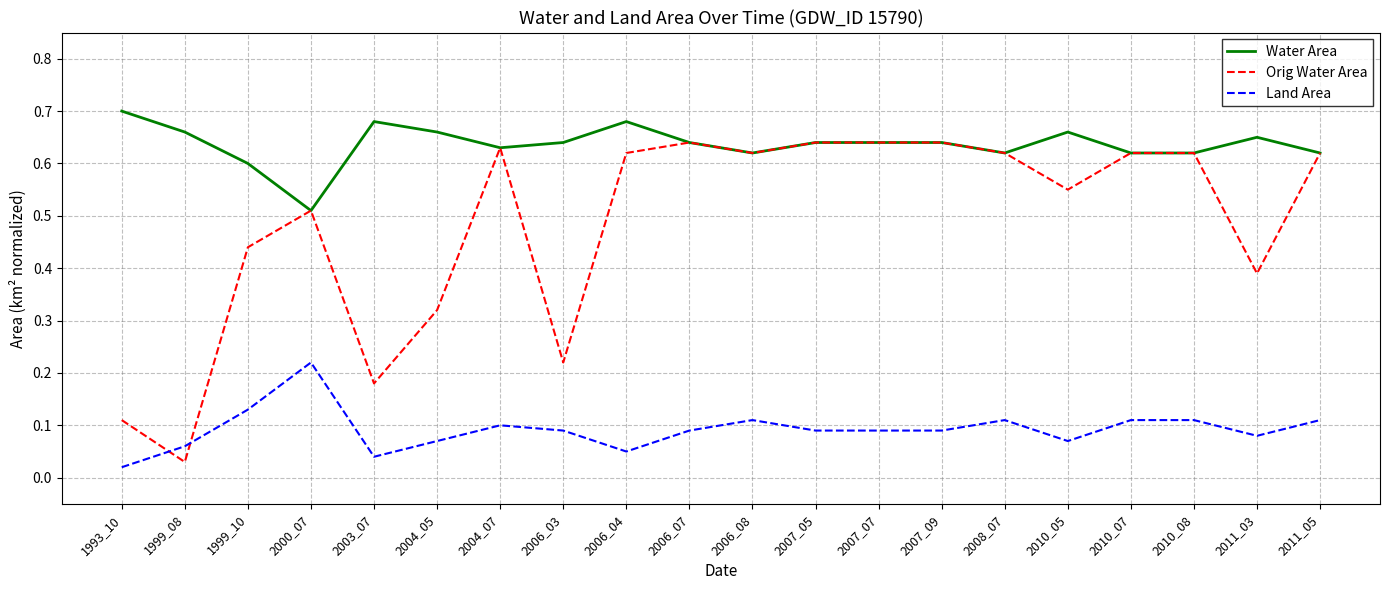

The Orig Water Area series shows 0.9 at 2007_05. True or false?

False